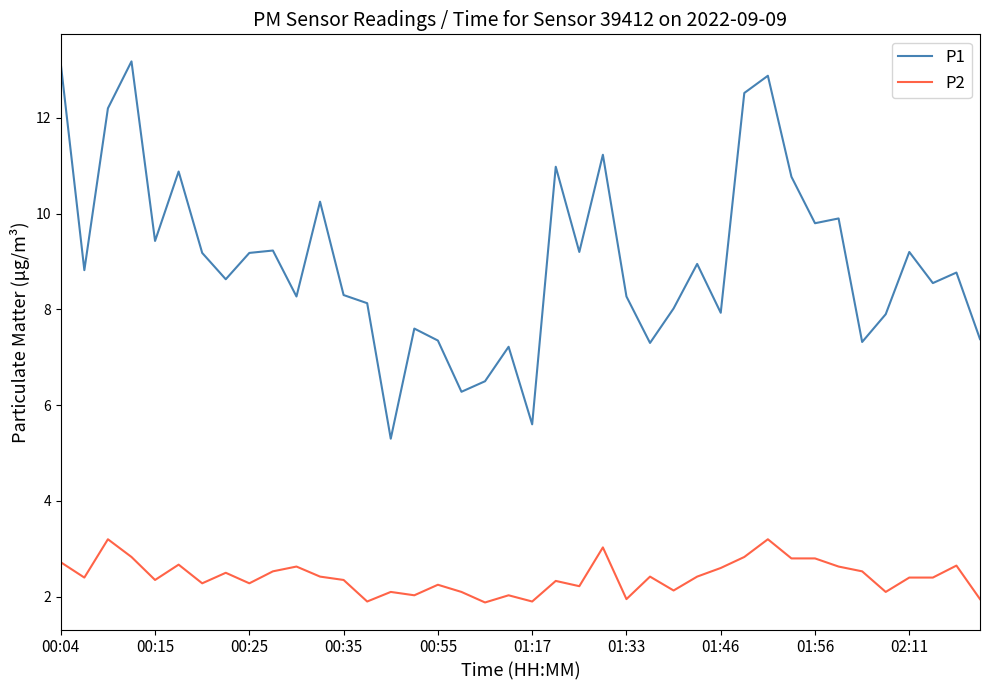

What is the maximum value shown in the chart?

13.2